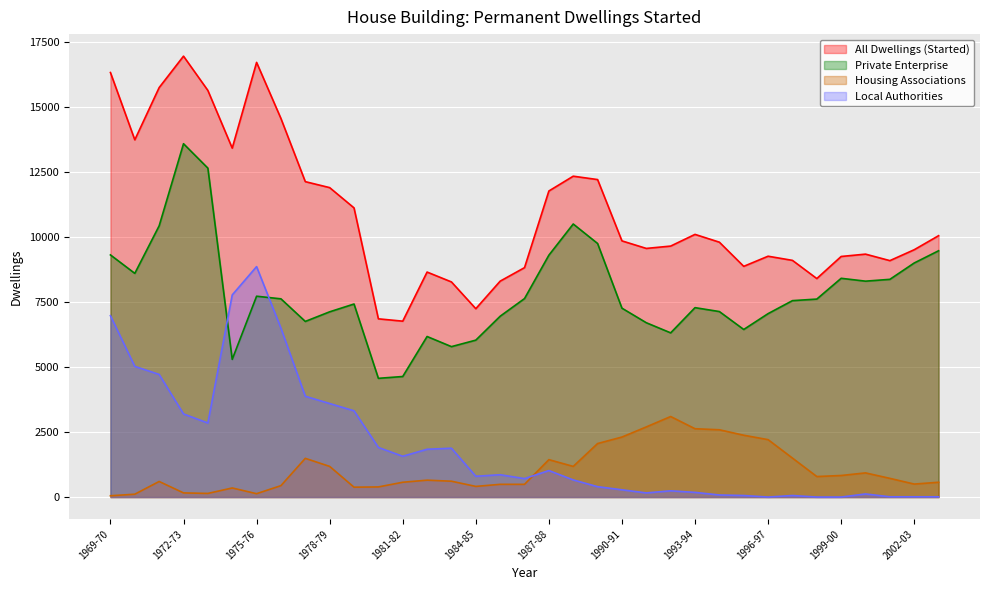

How many data points in Private Enterprise are above 7560?

17